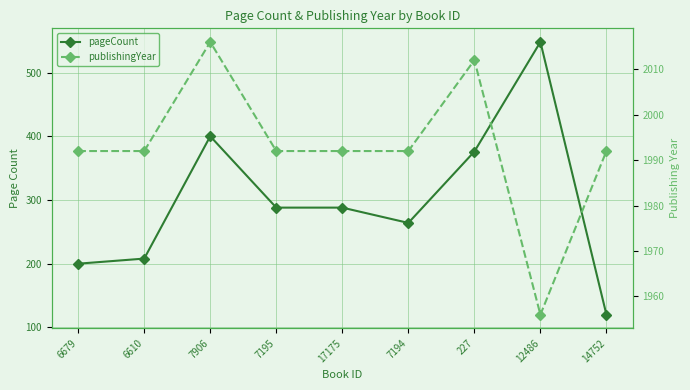

What is the label of the 3rd point from the left?

7906